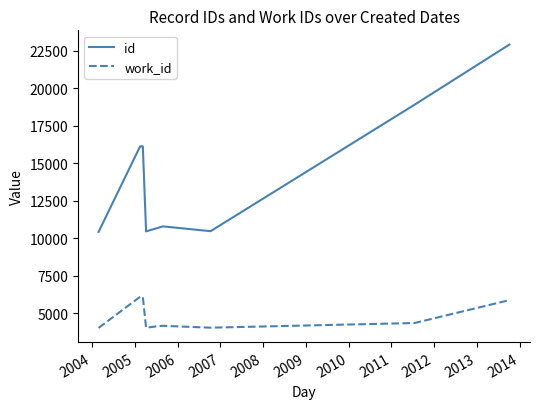

What are all the series names shown in the legend?

id, work_id